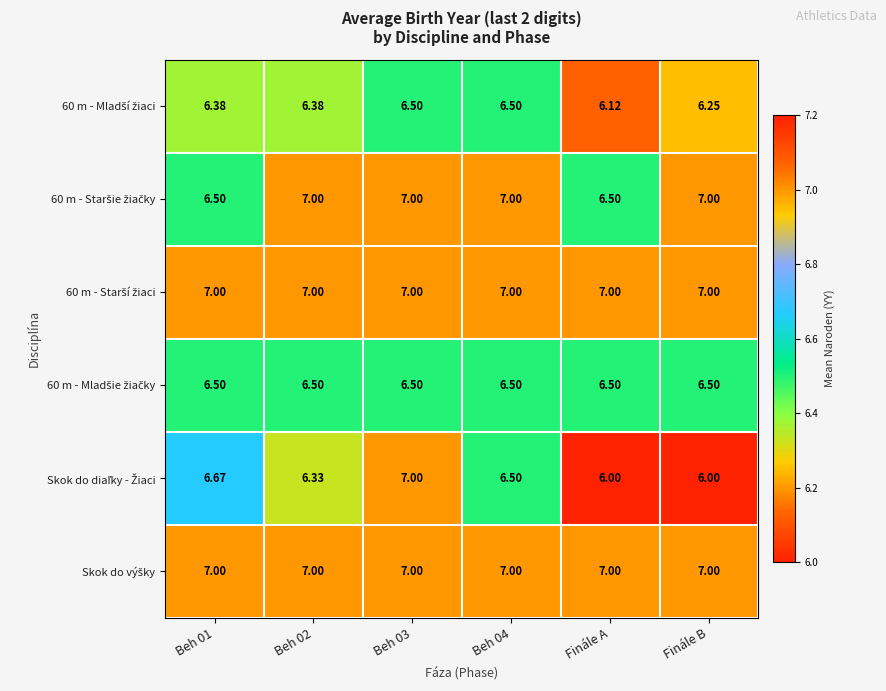

How many distinct data groups are displayed?

6